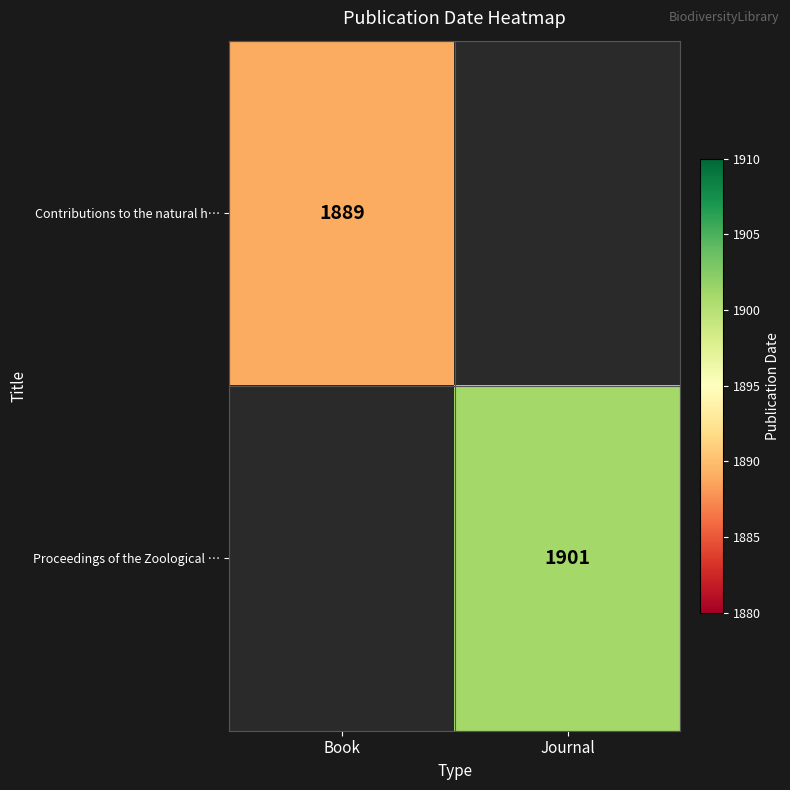

Is it true that Contributions to the natural h… equals 1889 at Book?

True